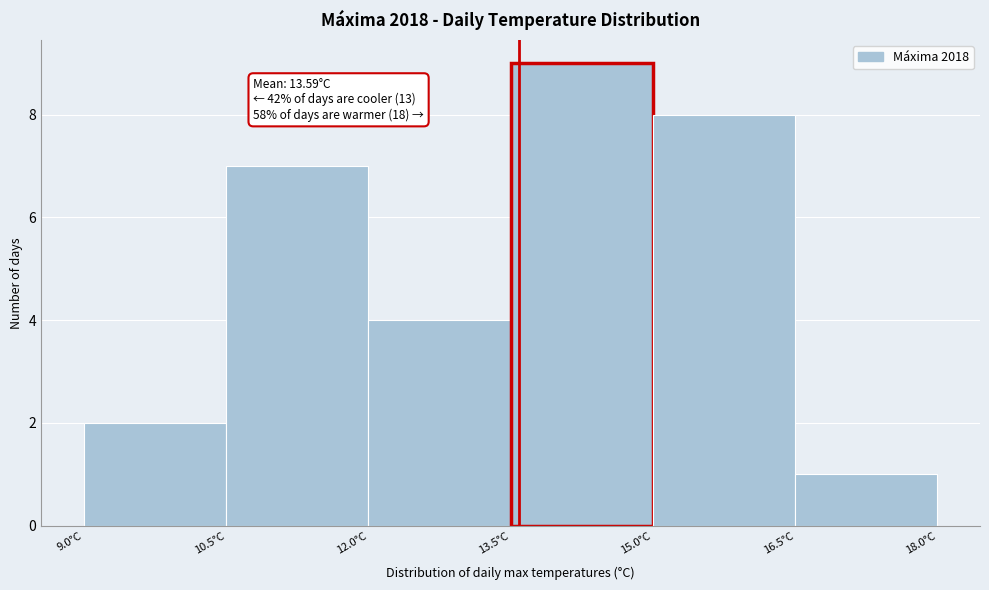

Which range on the x-axis has the tallest bar?

13.5 to 15.0